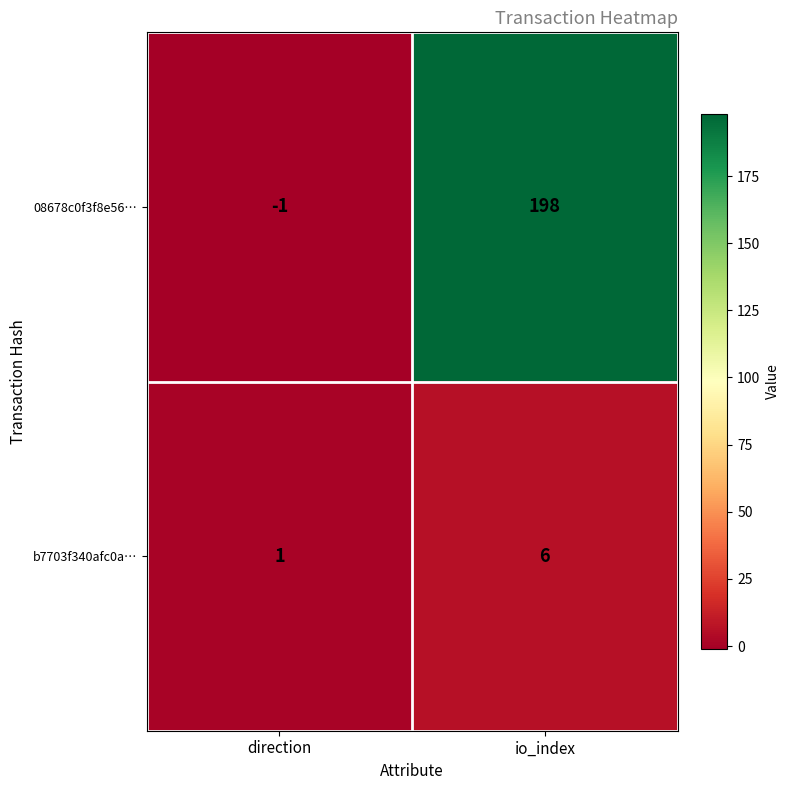

Which series has the largest total across all categories?

08678c0f3f8e56…